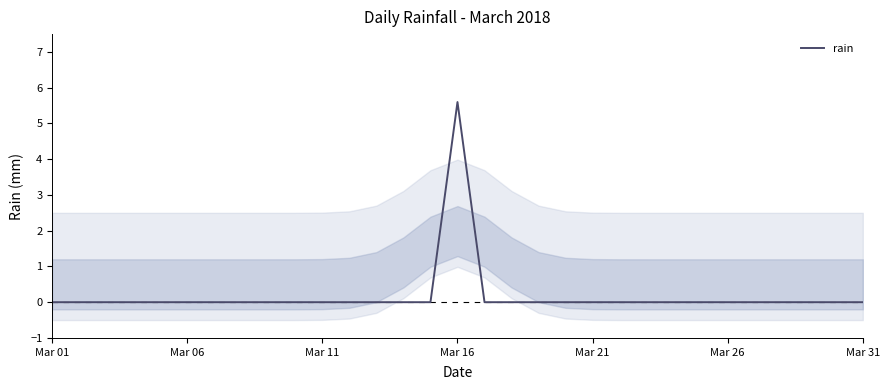

Reading right to left, transcribe all the data shown in this chart.

0.0	0.0	0.0	0.0	0.0	0.0	0.0	0.0	0.0	0.0	0.0	0.0	0.0	0.0	0.0	5.6	0.0	0.0	0.0	0.0	0.0	0.0	0.0	0.0	0.0	0.0	0.0	0.0	0.0	0.0	0.0